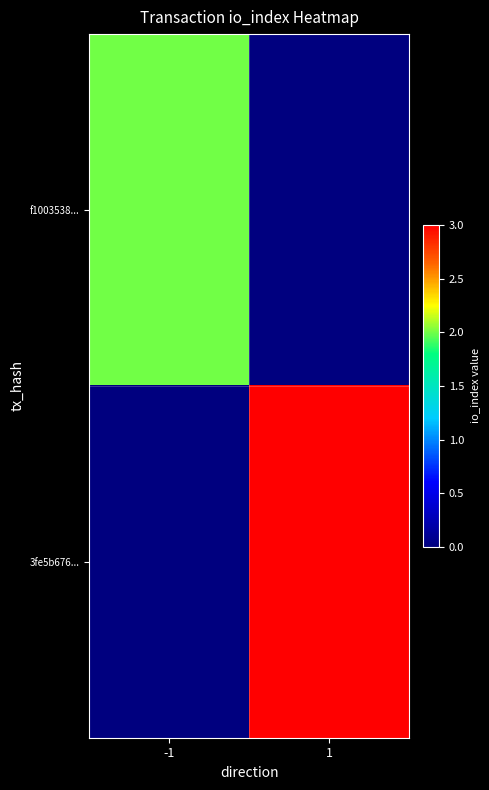

Which series has the largest range (max minus min)?

3fe5b676...